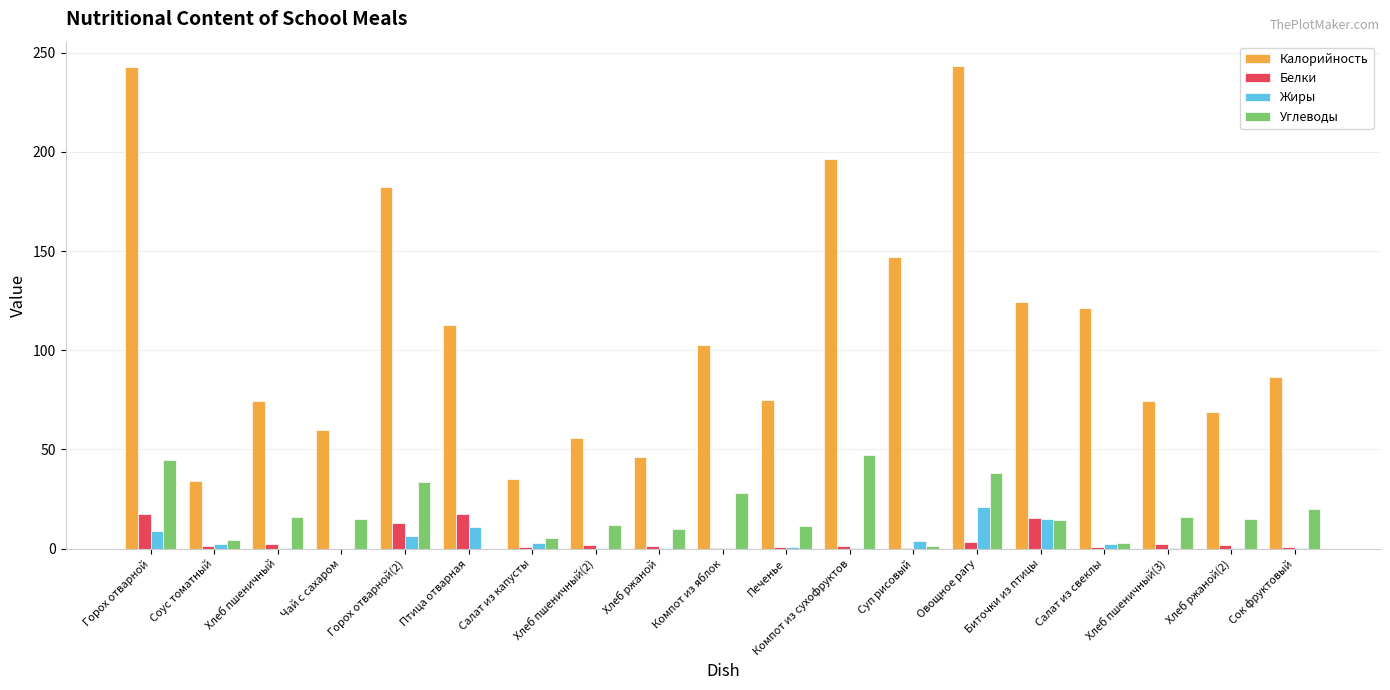

Does the chart contain stacked bars?

No